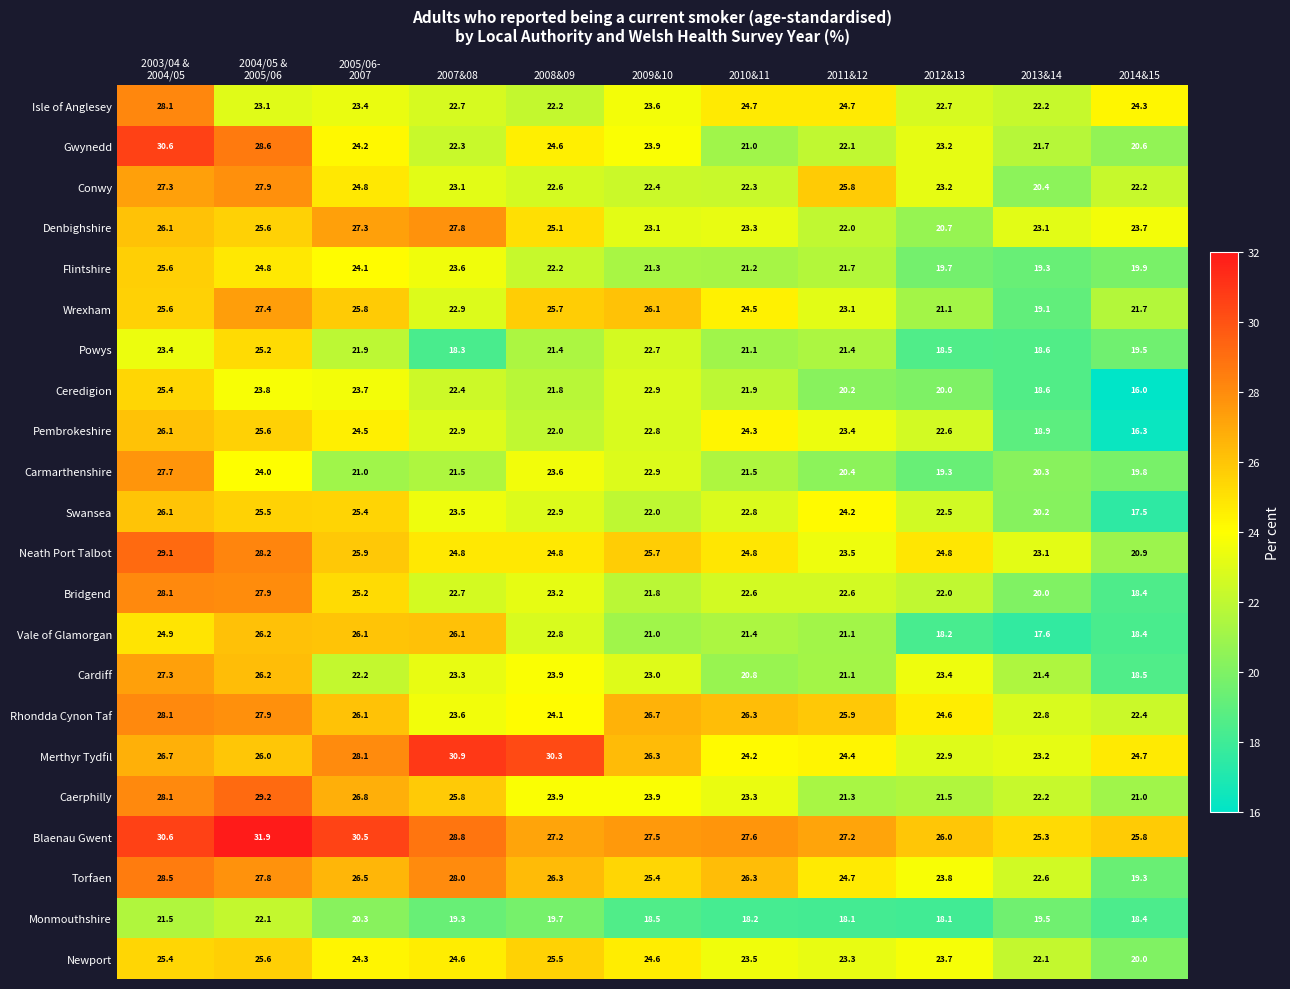

What is the highest value of the Flintshire series?

25.6